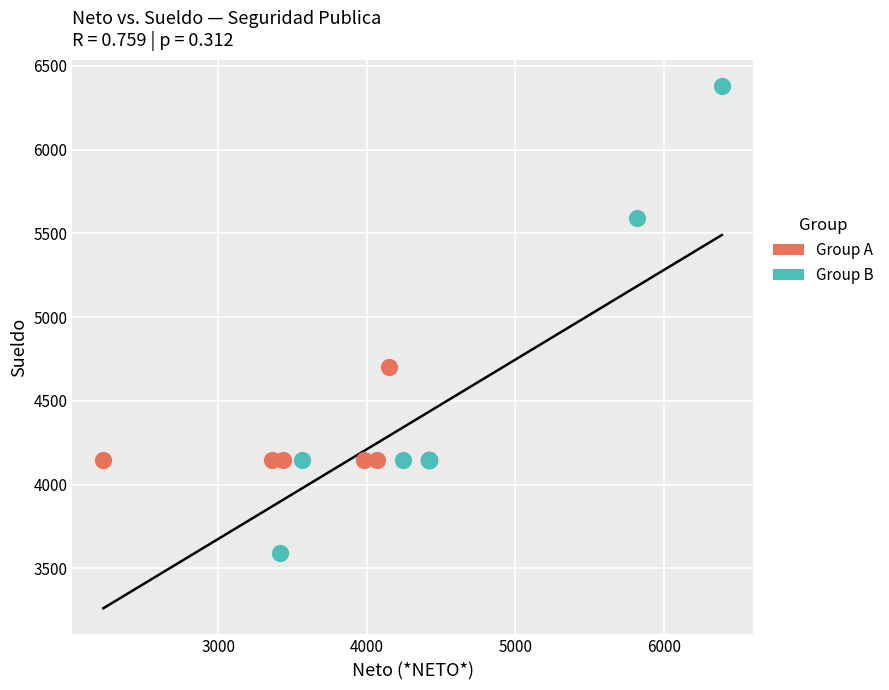

Which series has the largest Y range (max minus min)?

Group B